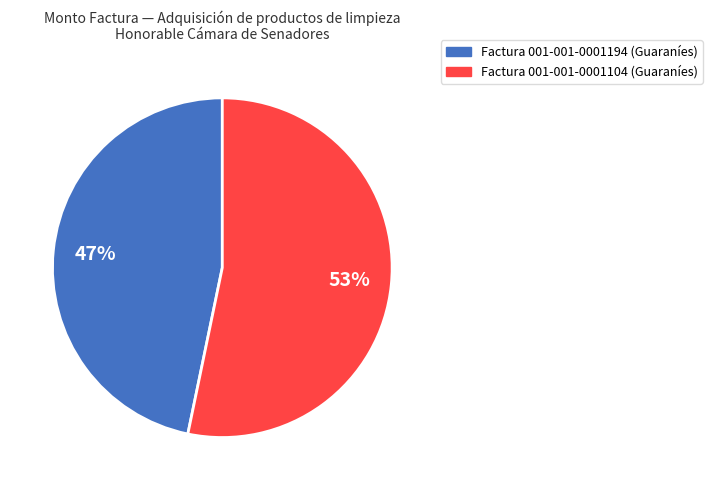

To the nearest percent, what is the average slice percentage?

50%